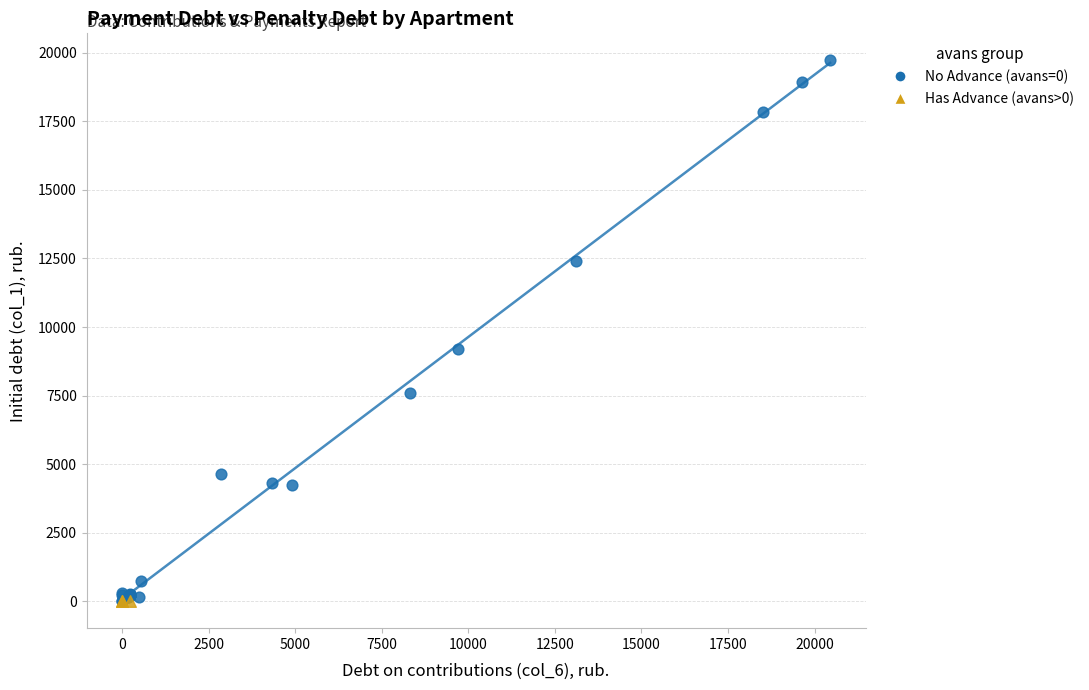

What are all the series names shown in the legend?

No Advance (avans=0), Has Advance (avans>0)